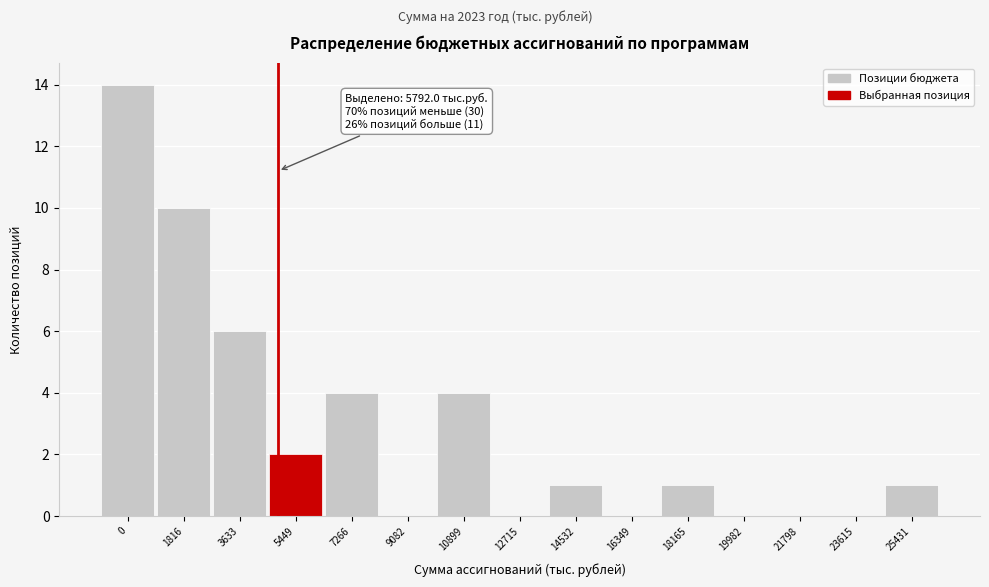

Reading left to right, transcribe all the data shown in this chart.

0=14	1816=10	3633=6	5449=2	7266=4	9082=0	10899=4	12715=0	14532=1	16349=0	18165=1	19982=0	21798=0	23615=0	25431=1